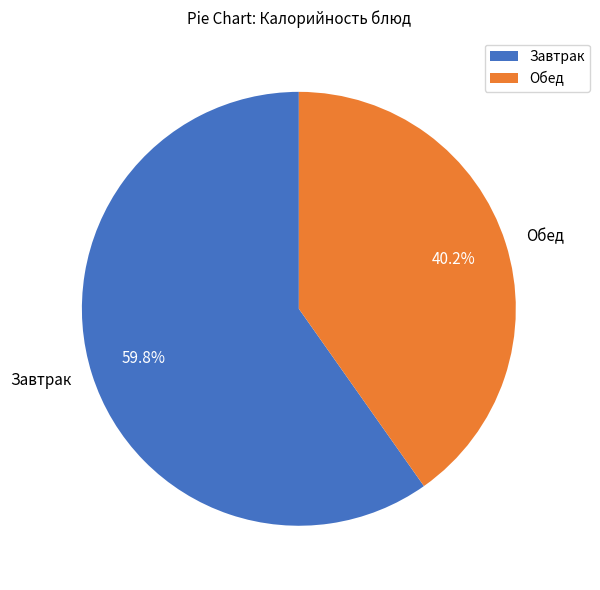

Which category has the biggest portion of the pie?

Завтрак